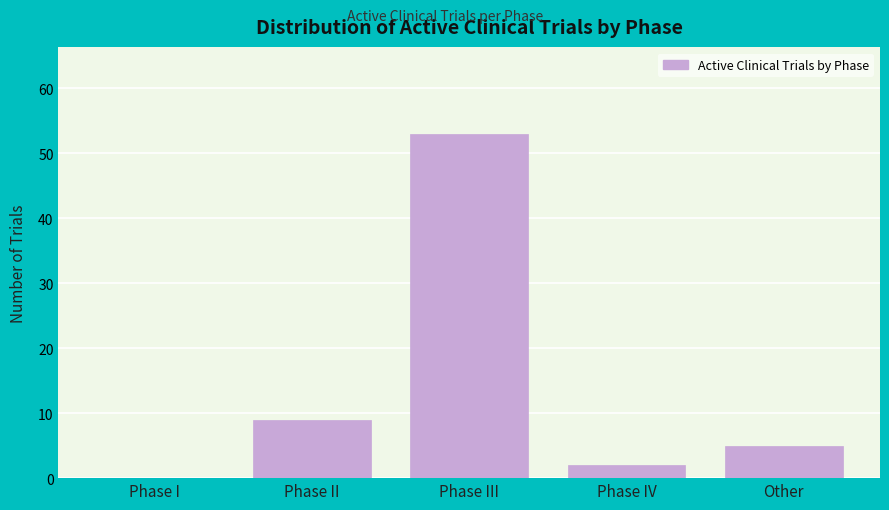

Reading left to right, what are all the values shown in this chart?

Phase I=0	Phase II=9	Phase III=53	Phase IV=2	Other=5